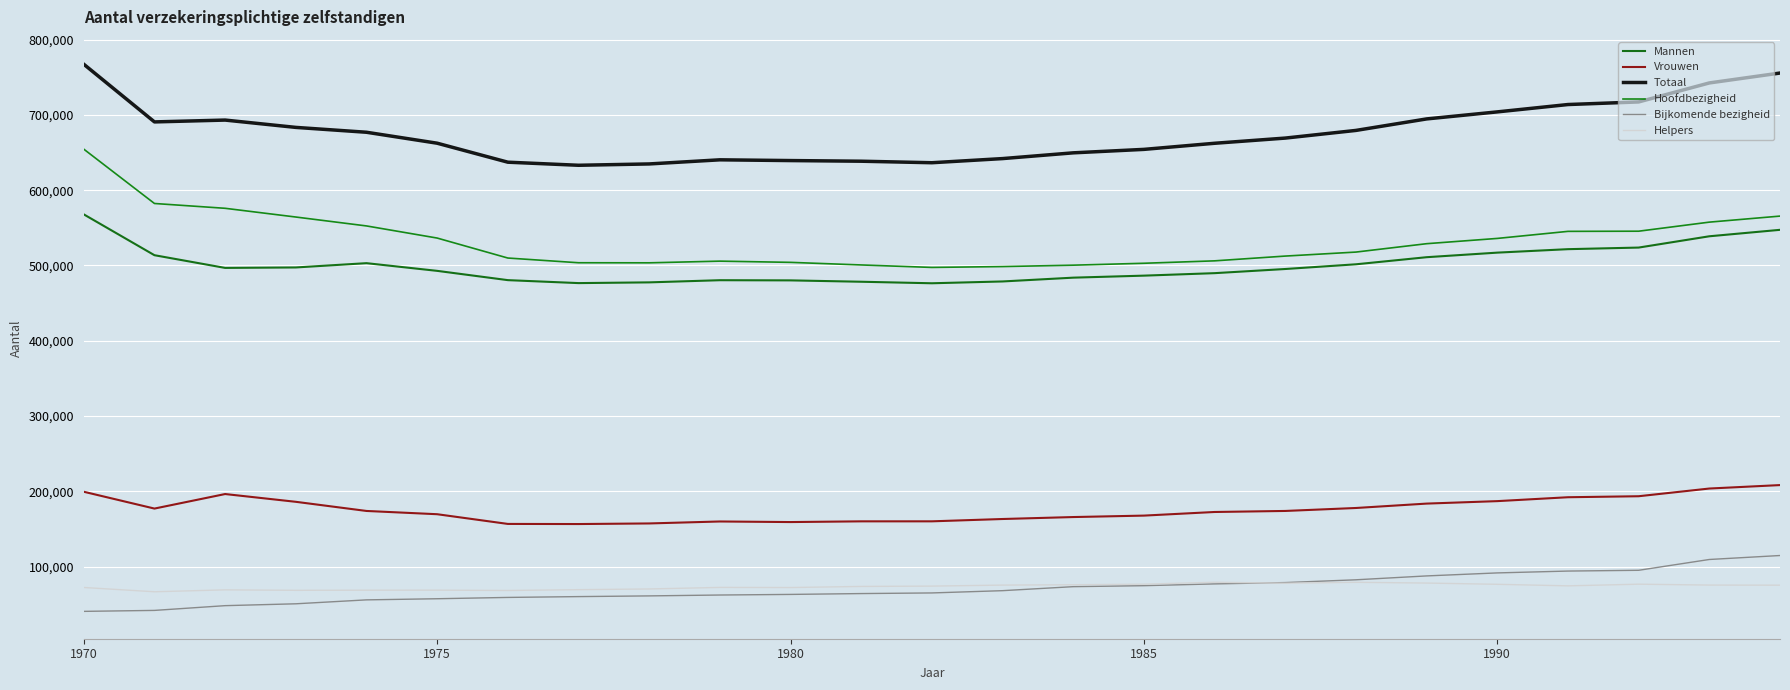

Count the number of categories in the chart.

25